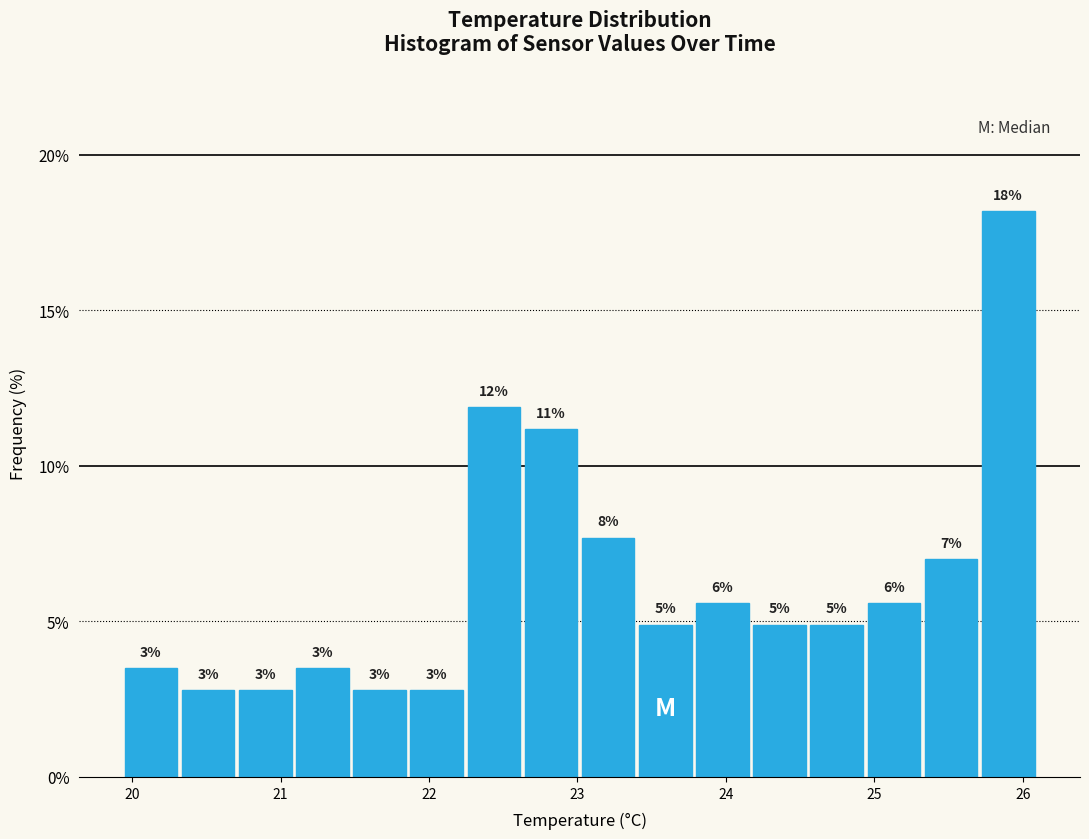

Read against the x-axis, roughly where is the centre of the tallest bar?

25.9